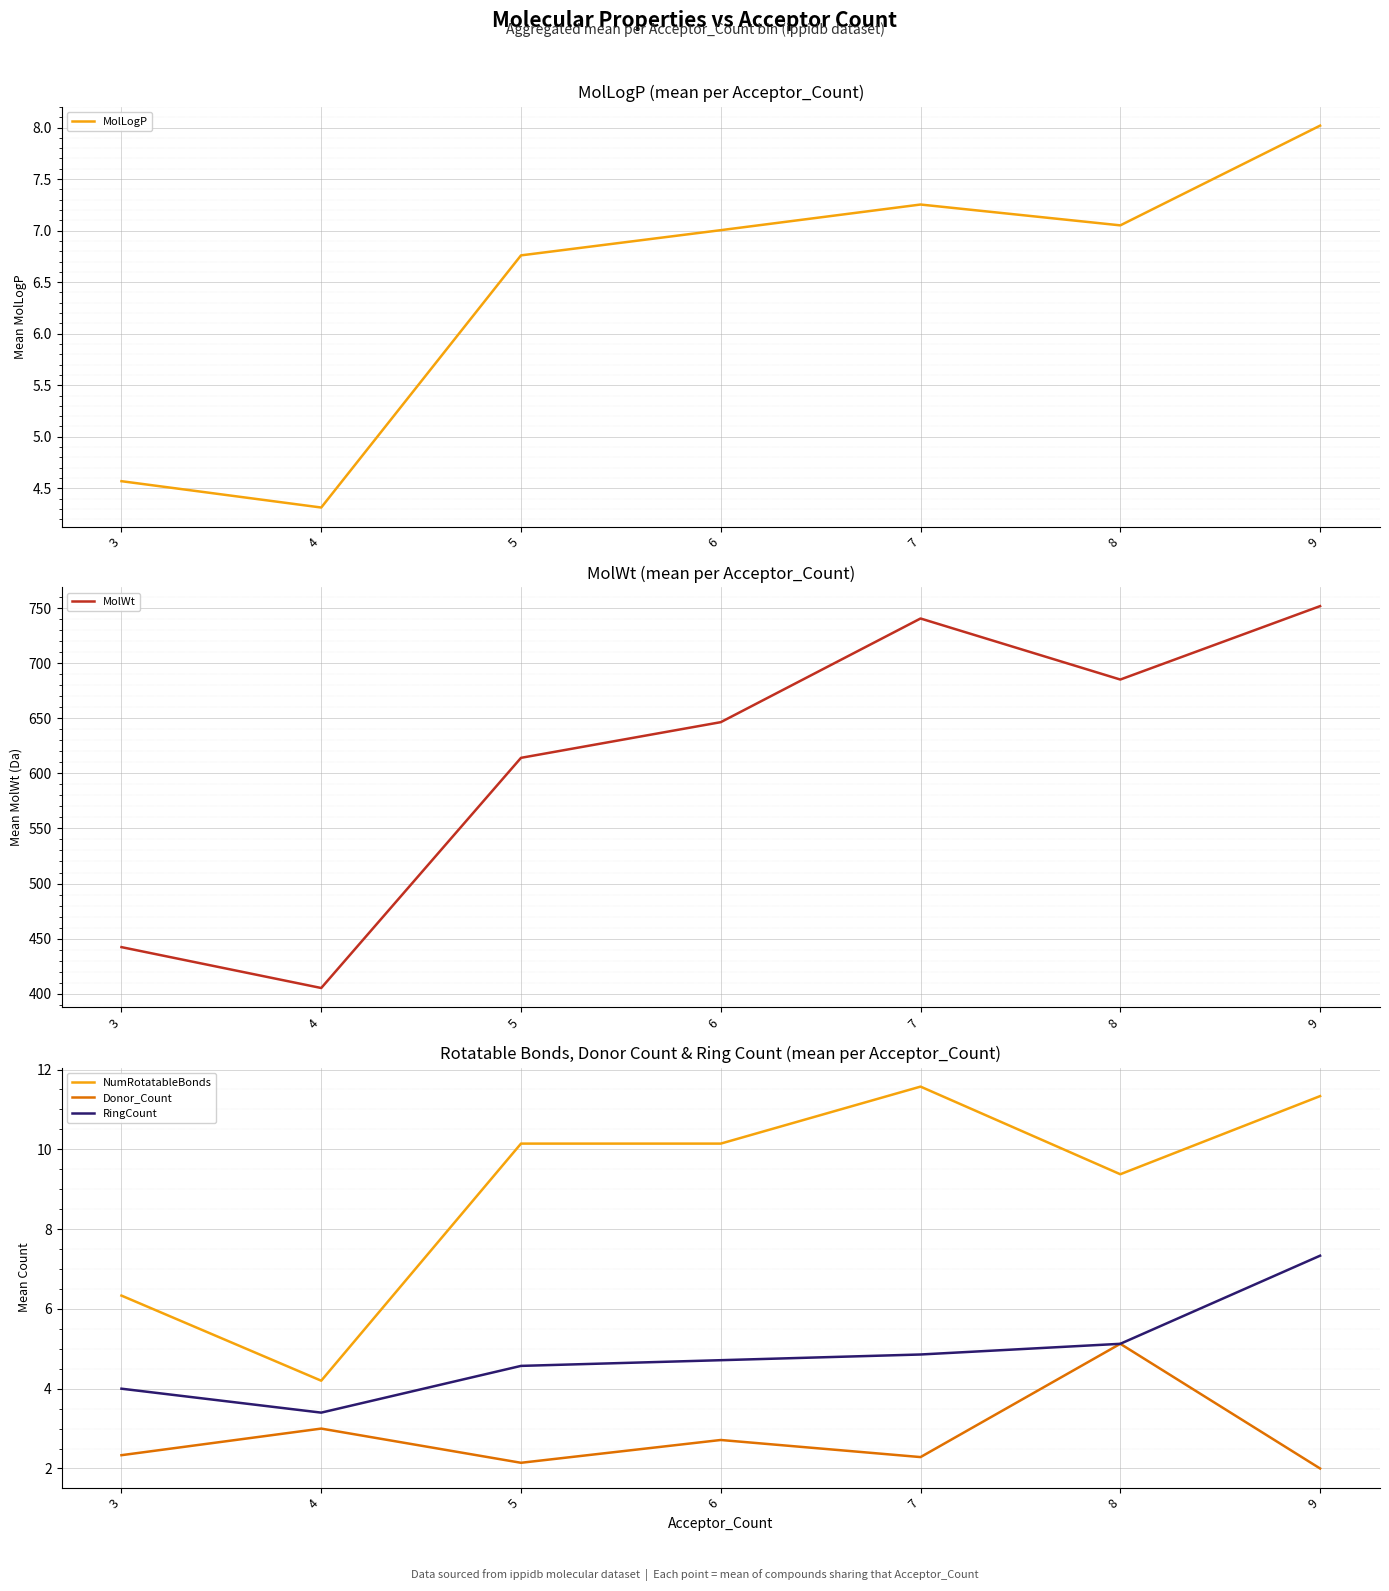

What is the average value of the NumRotatableBonds series?

9.0